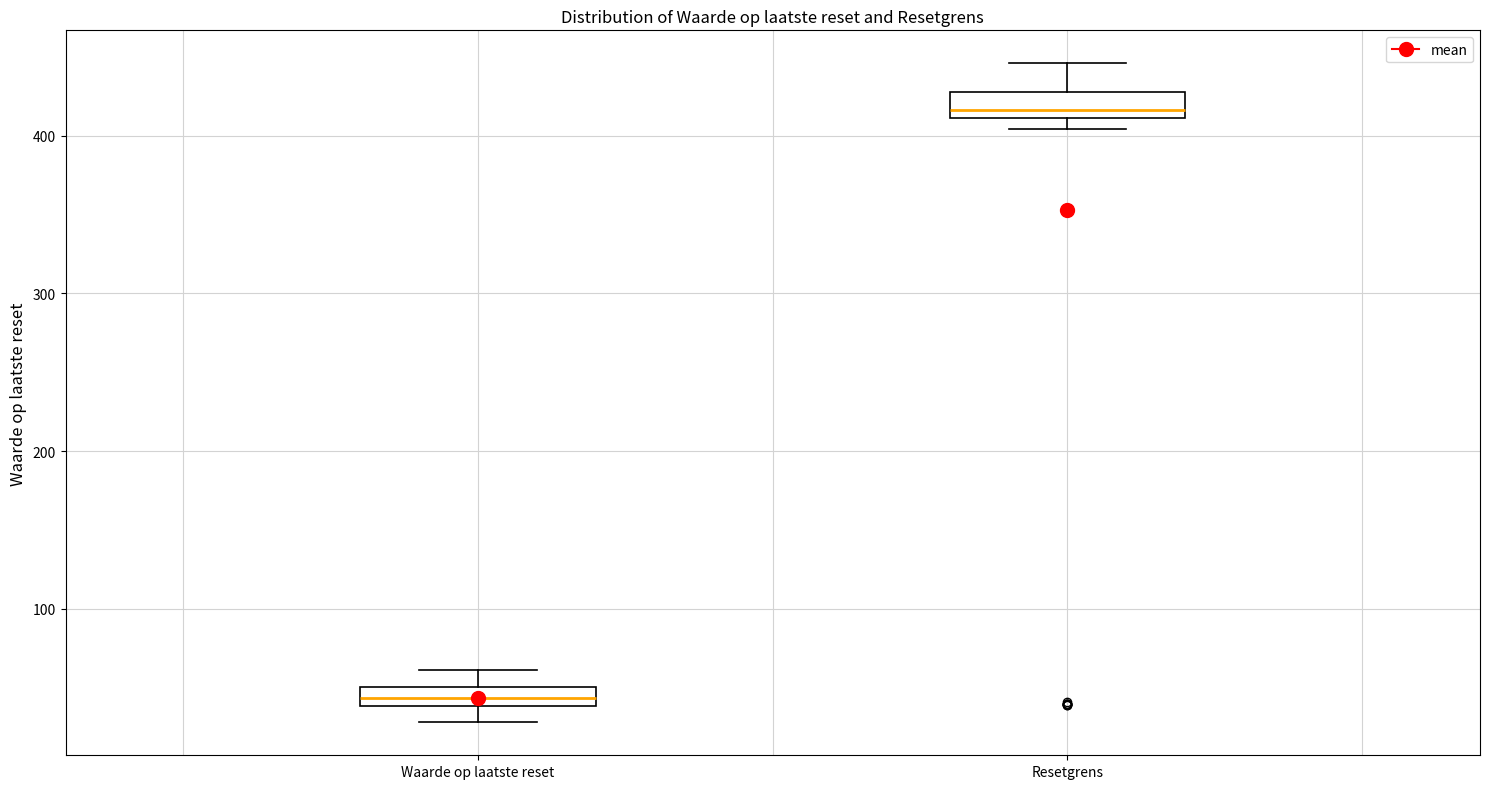

Which box's median line is the highest?

Resetgrens